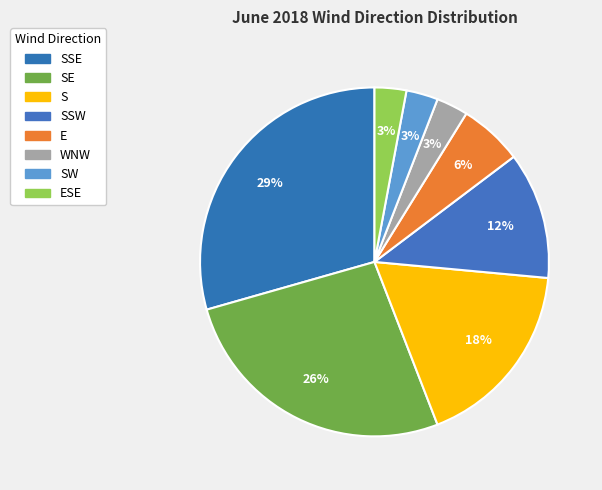

How many segments does this pie chart have?

8